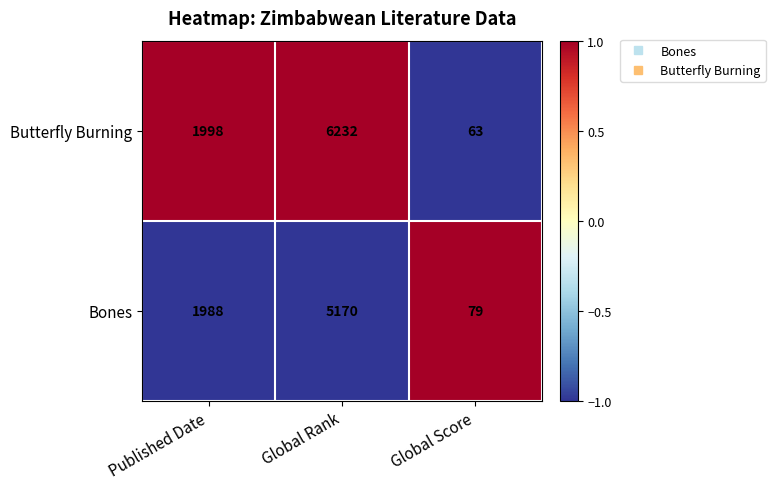

What is the sum of the Butterfly Burning values at Global Rank and Published Date?

8230